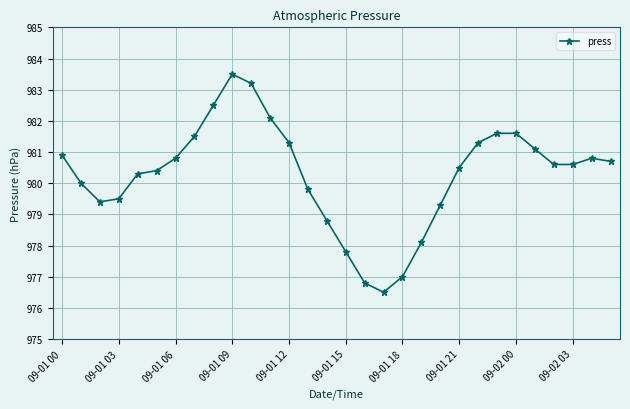

What is the maximum value shown in the chart?

983.5